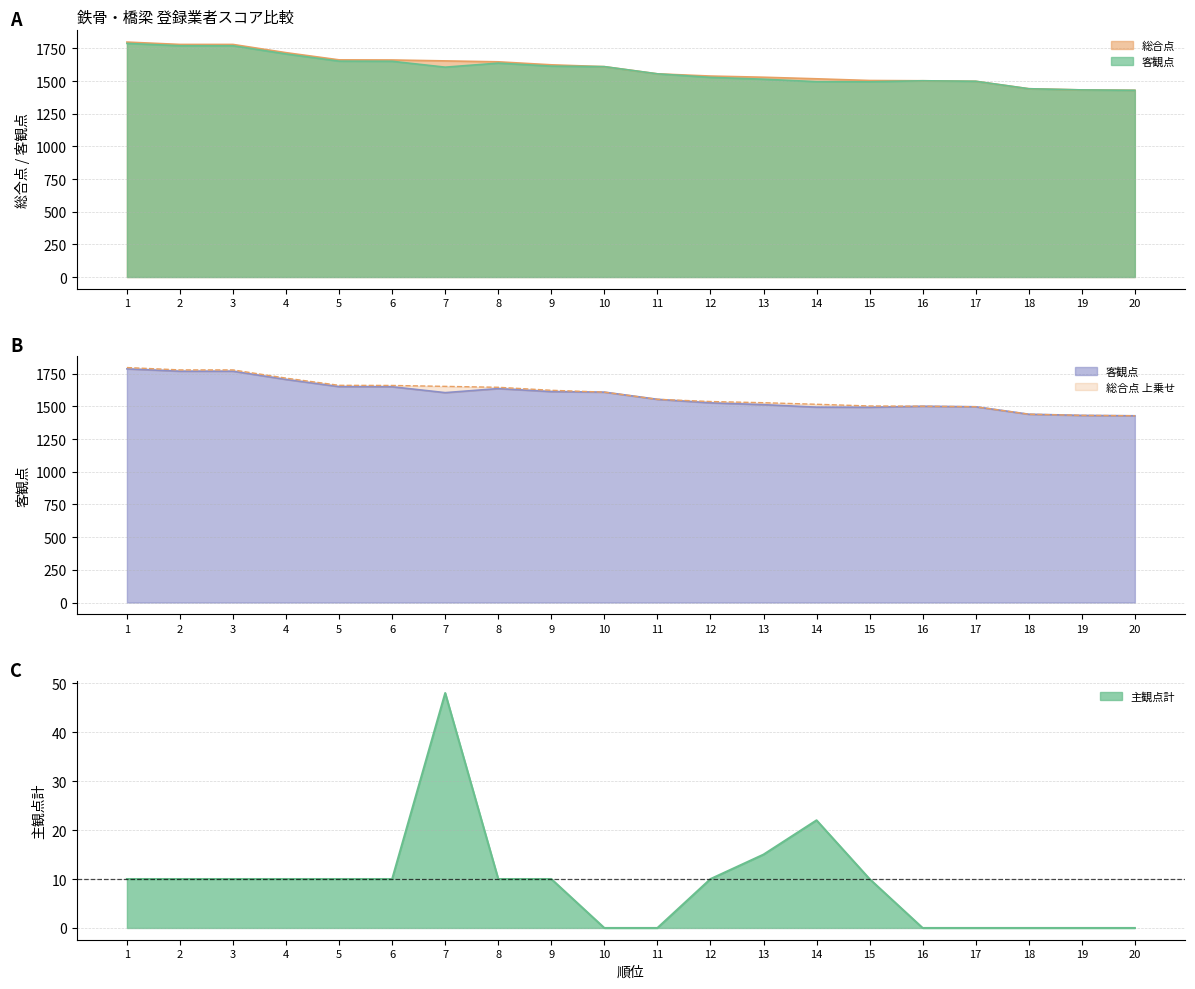

Between 13 and 18, which series saw the biggest shift?

総合点